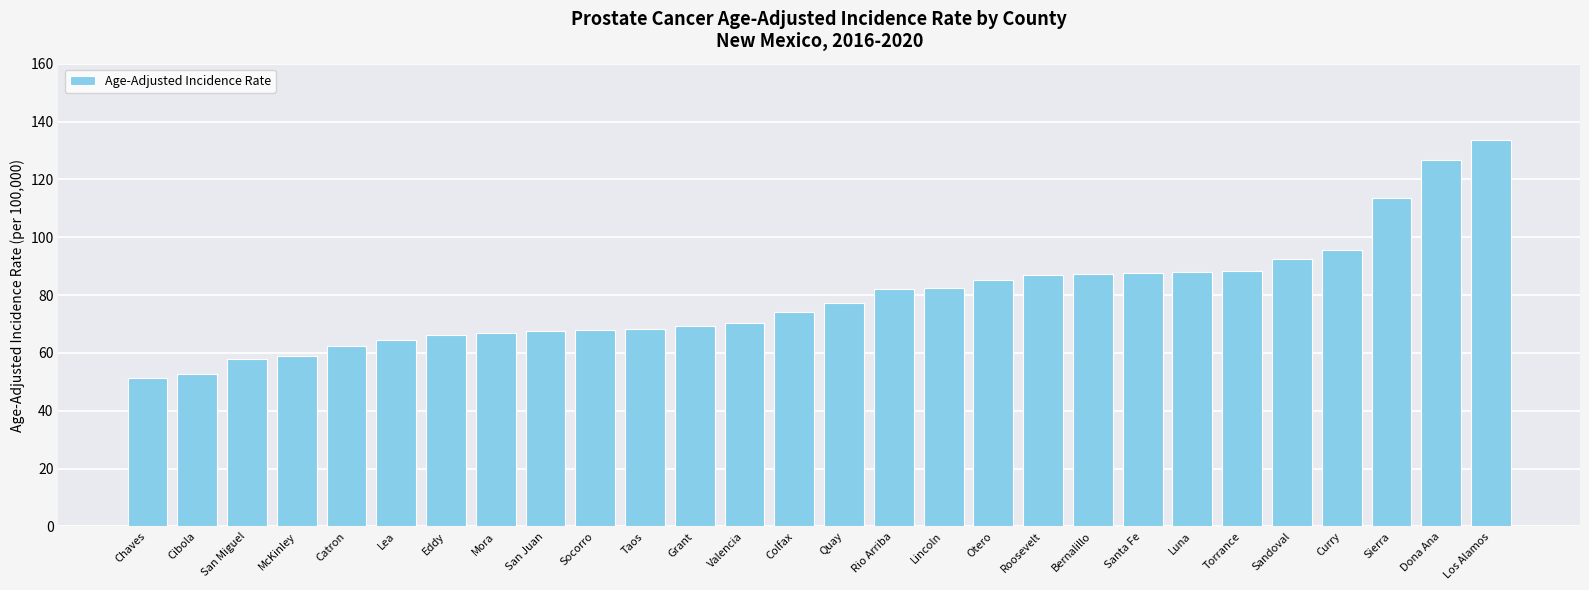

Approximately how many times larger is the value at Cibola compared to Sierra?

0.5